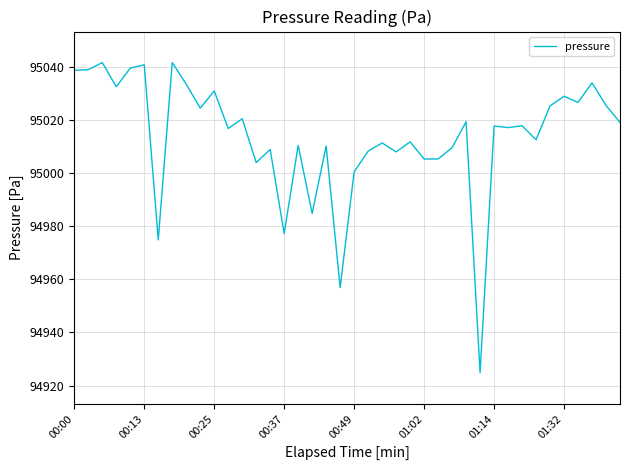

What is the greatest value displayed?

95041.6